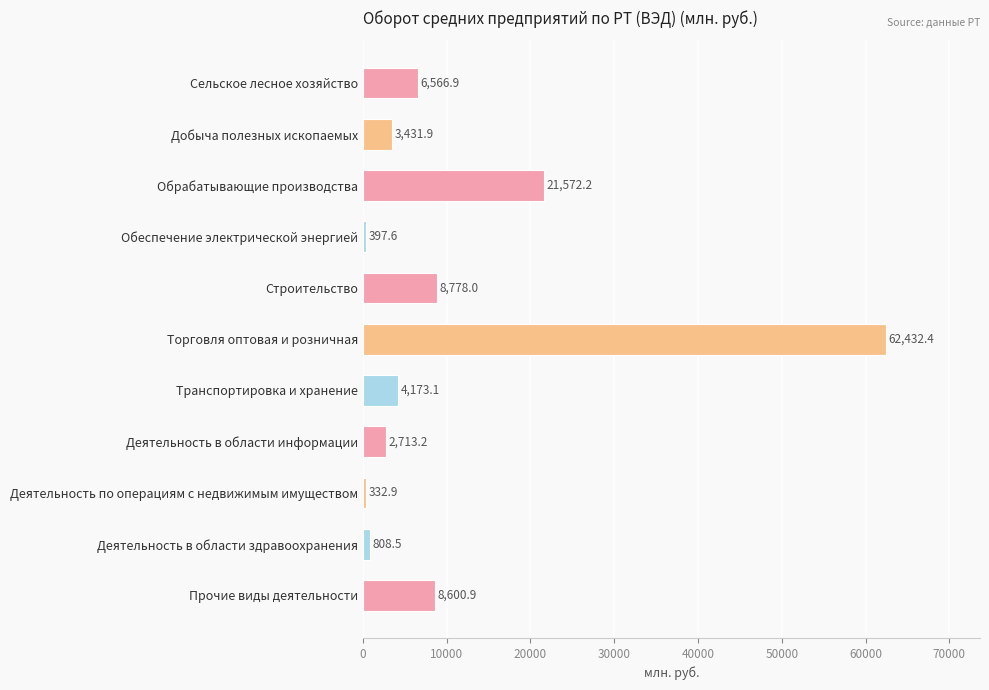

What is the minimum value shown in the chart?

332.9